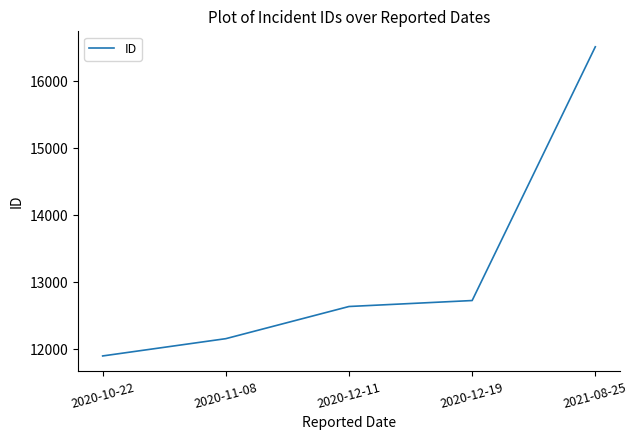

What is the ratio of the value at 2021-08-25 to the value at 2020-11-08?

1.4